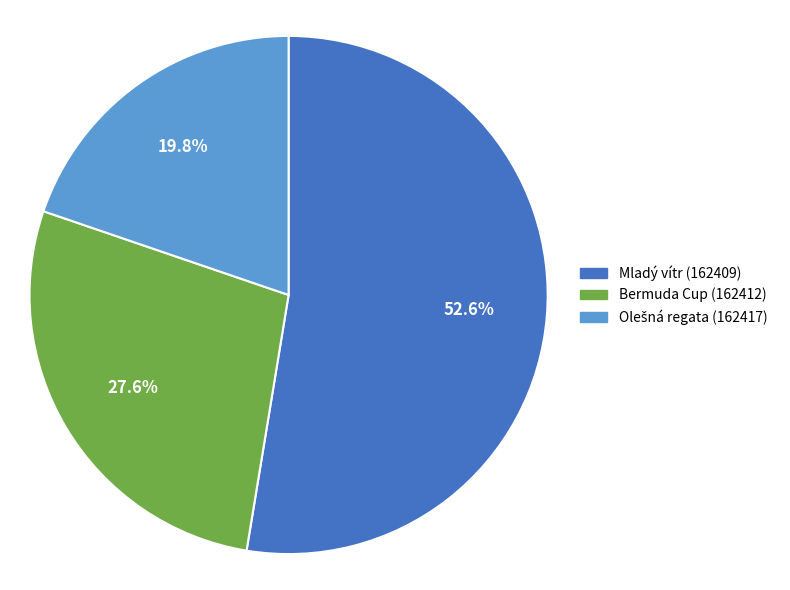

How many slices are in this pie chart?

3